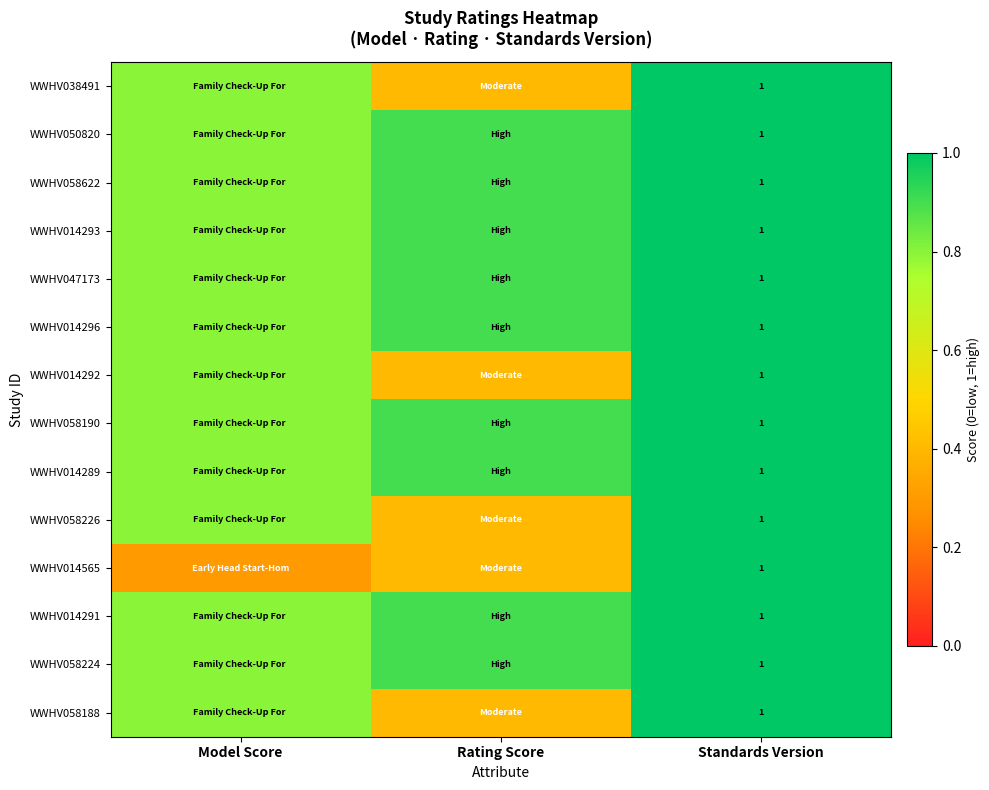

True or false: WWHV058188 has a value of 1.0 at Standards Version.

True